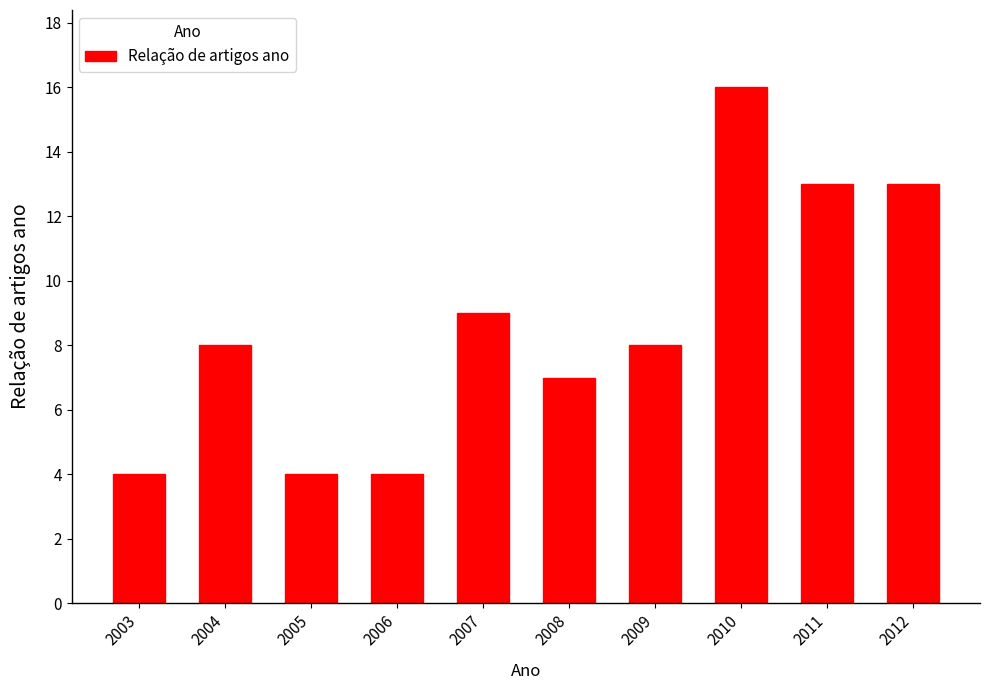

Does the chart contain stacked bars?

No